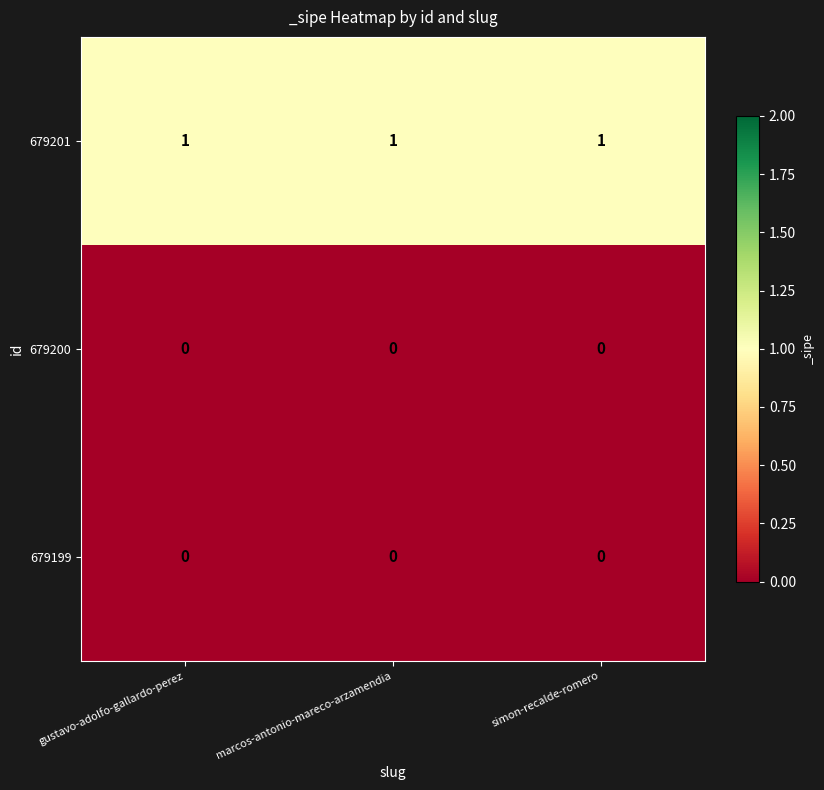

Is it true that 679199 equals 0 at marcos-antonio-mareco-arzamendia?

True